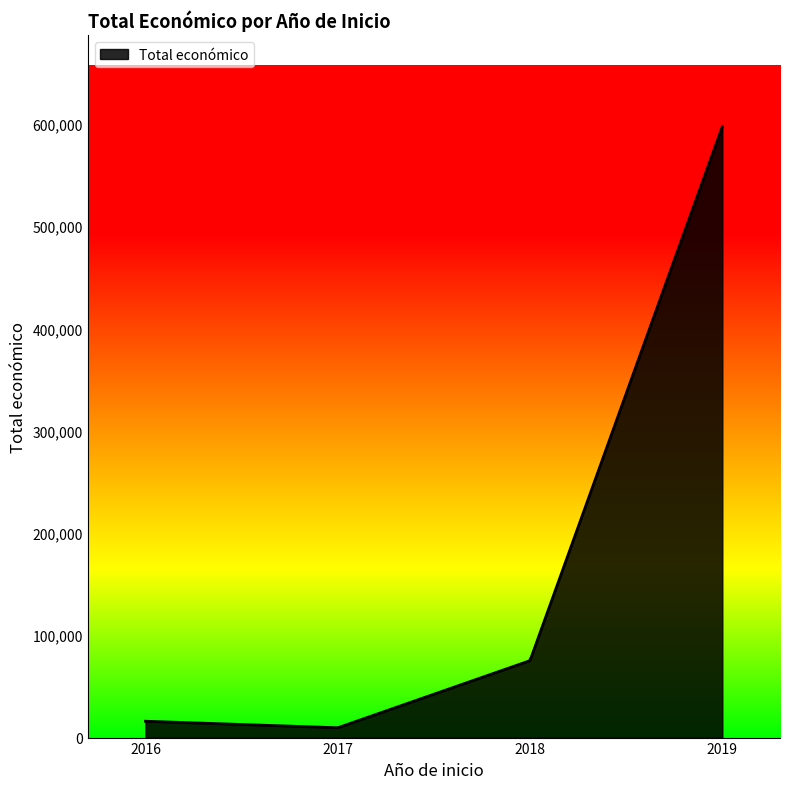

What is the maximum value shown in the chart?

597171.0